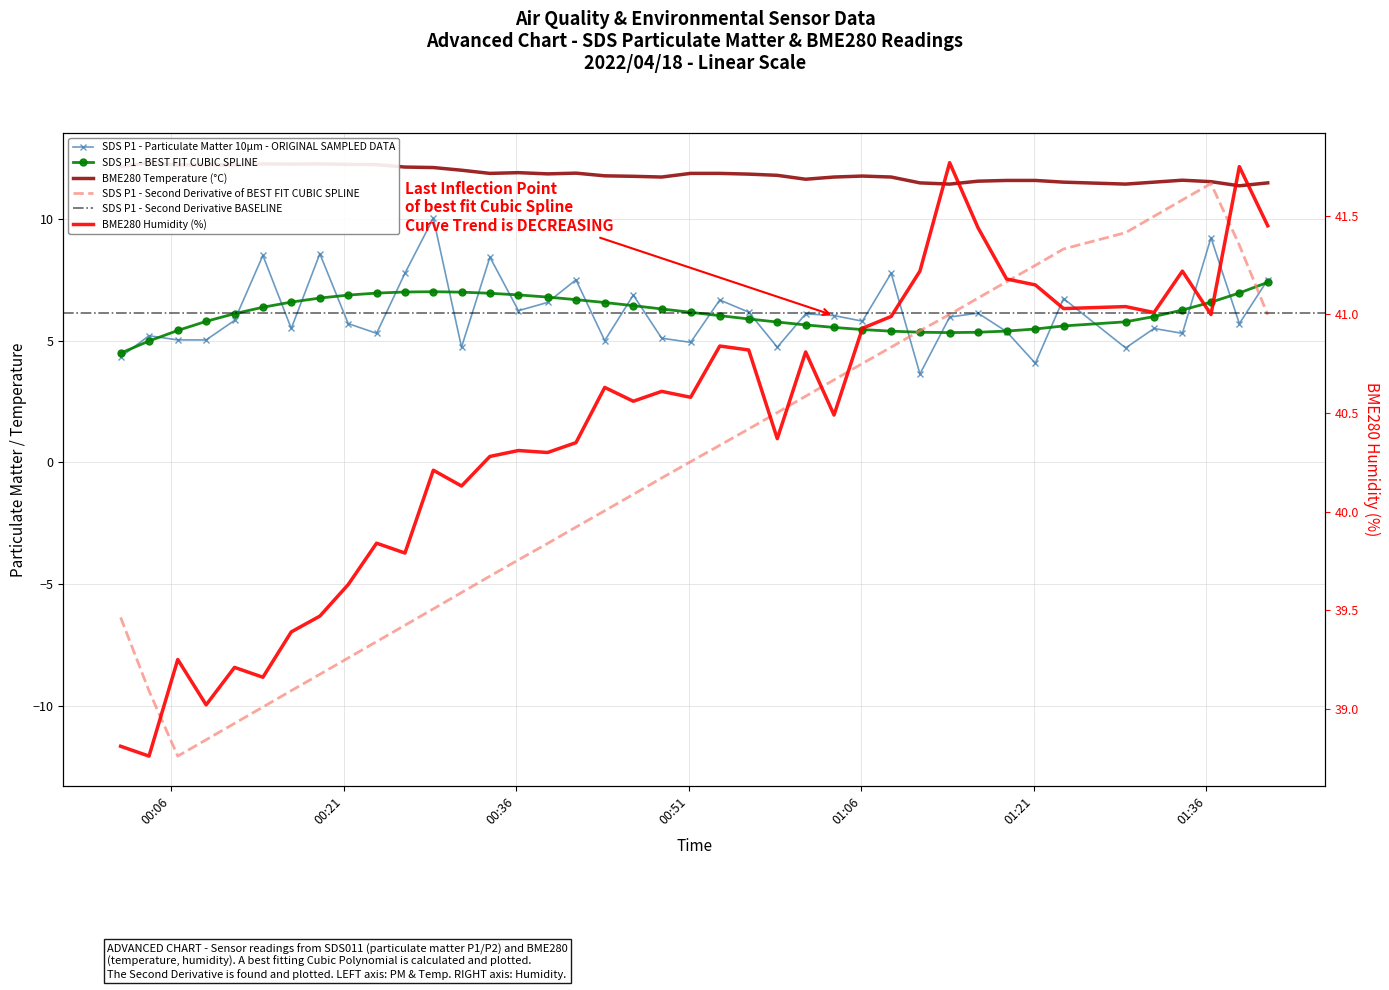

True or false: BME280_temperature and SDS_P1 intersect in this chart.

False